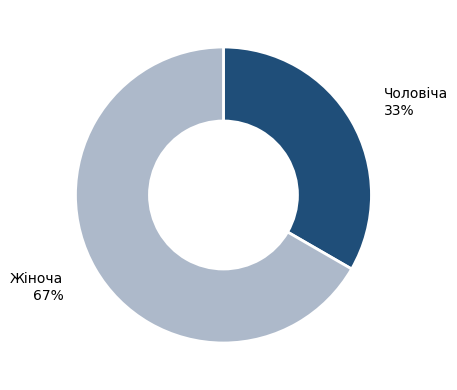

Is it true that Жіноча is 79% of the pie?

False